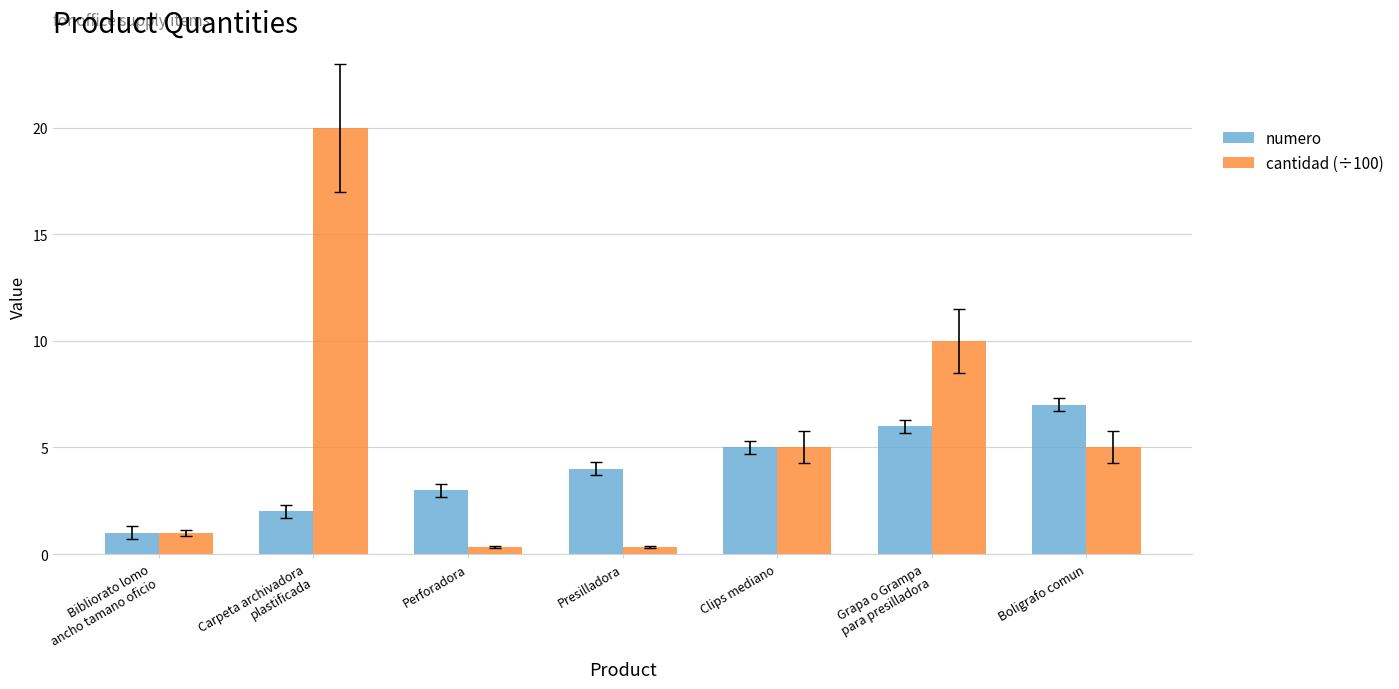

What is the average value of the cantidad (÷100) series?

6.0